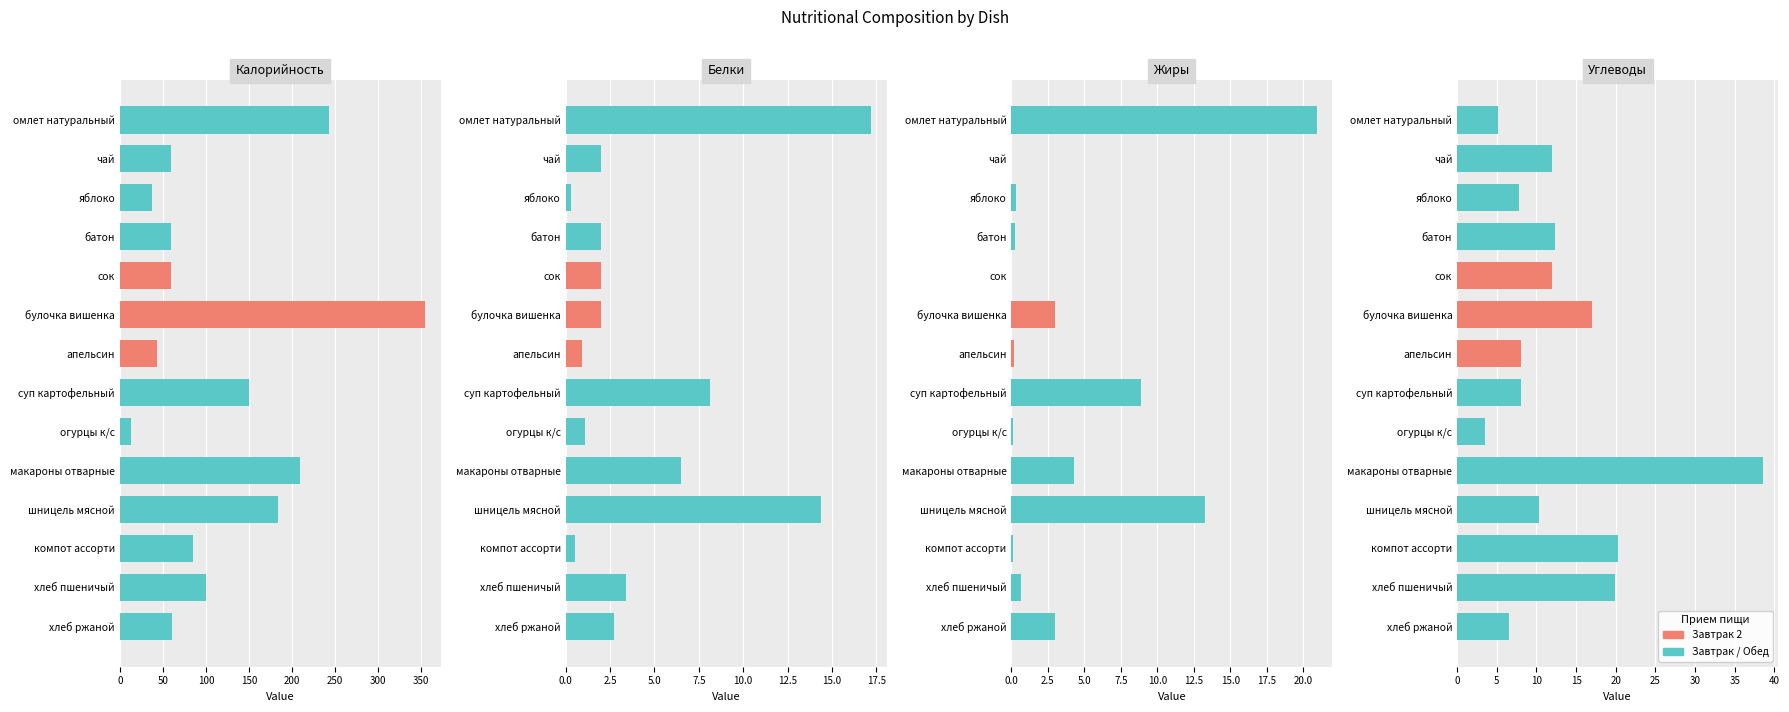

At how many categories does at least one series exceed 94?

6